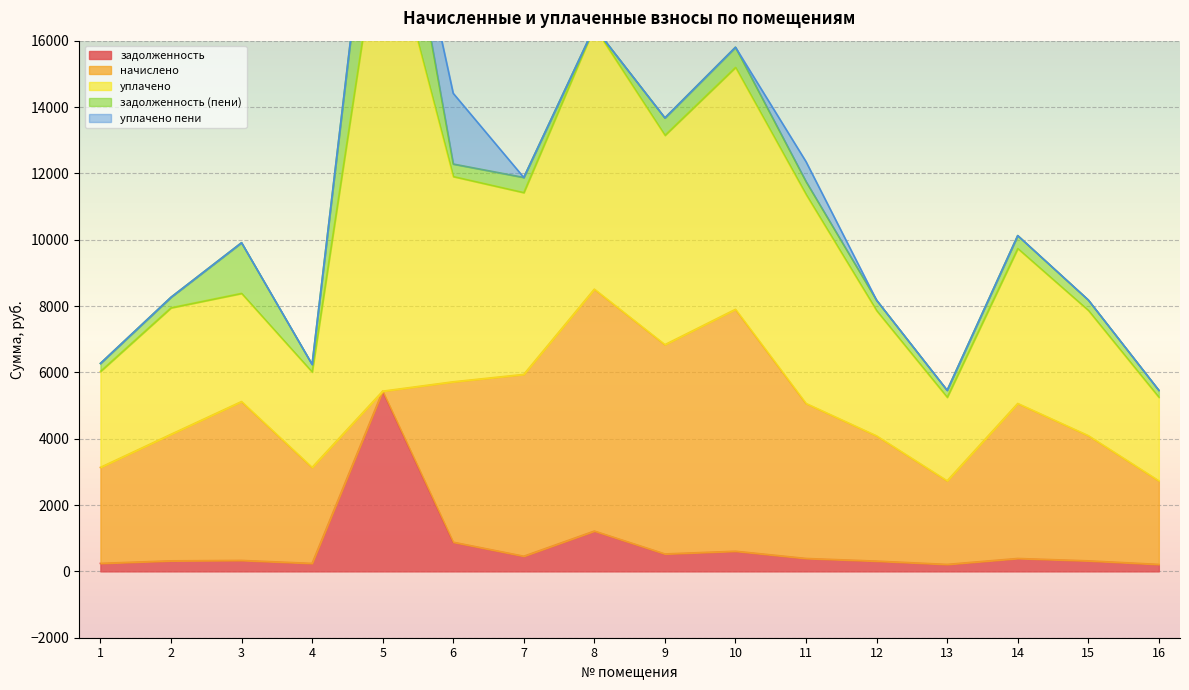

True or false: уплачено пени and начислено cross at least once.

True